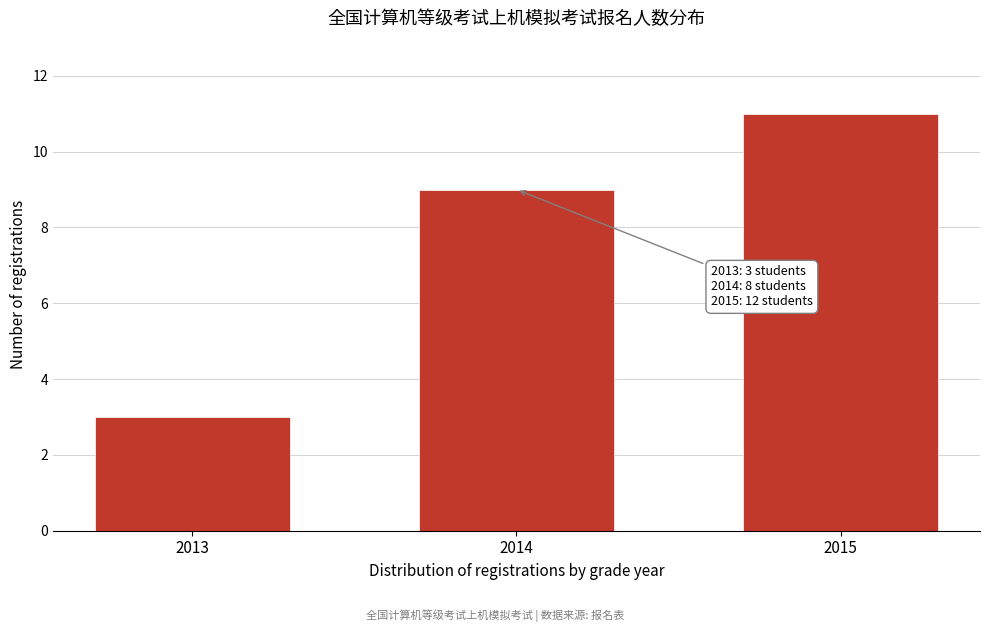

Reading left to right, transcribe all the data shown in this chart.

3	9	11